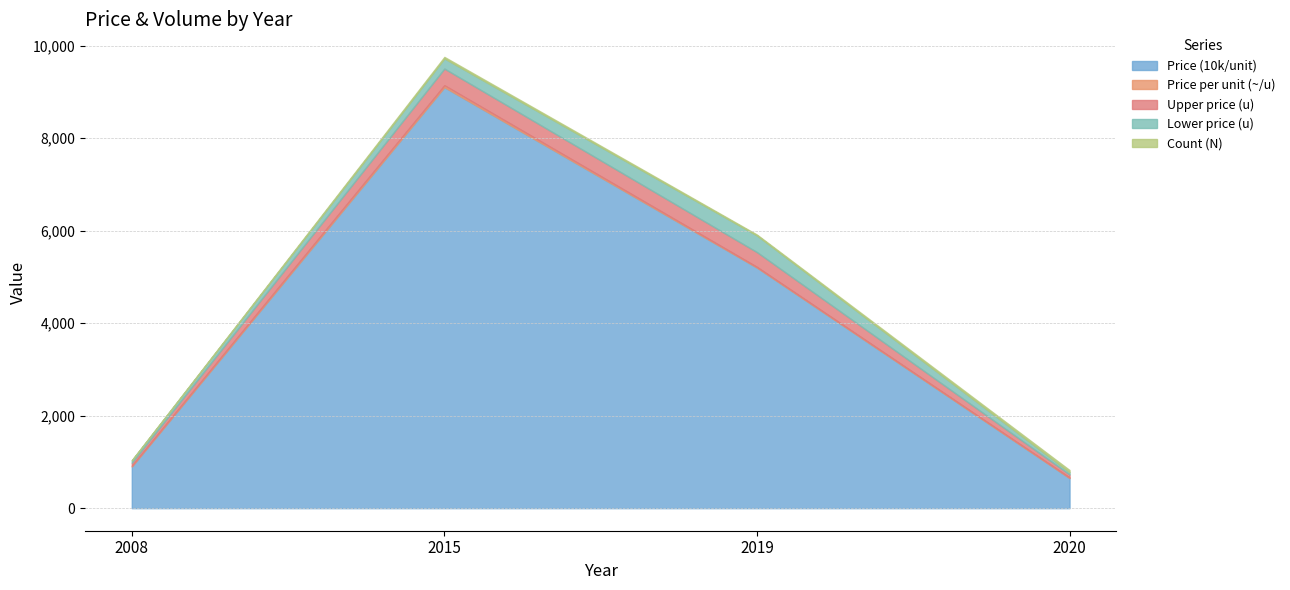

How many data points in Lower price (u) are less than 220?

2